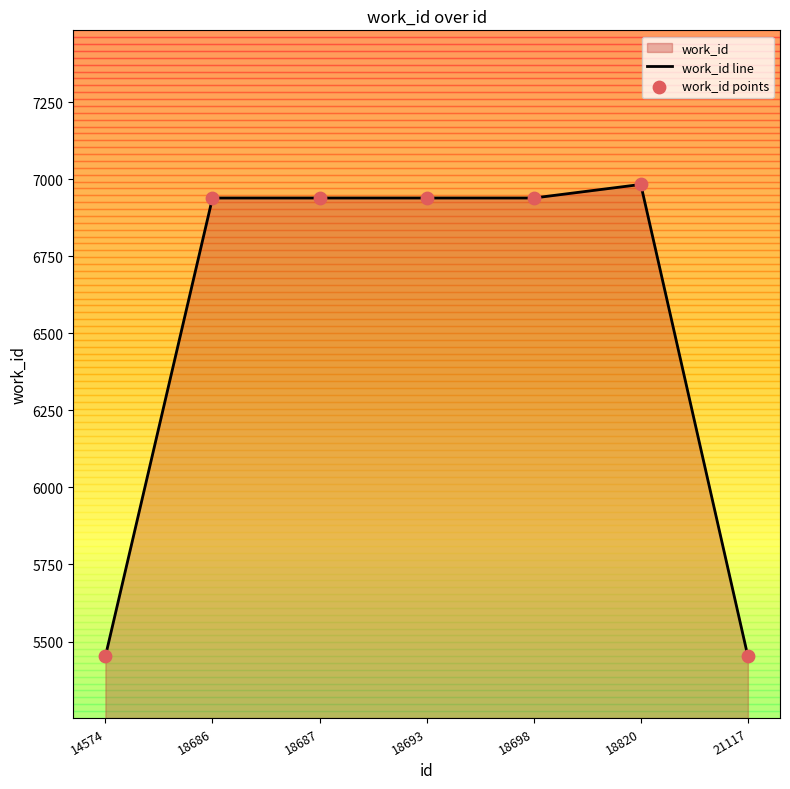

Which series contains the highest Y value?

work_id line